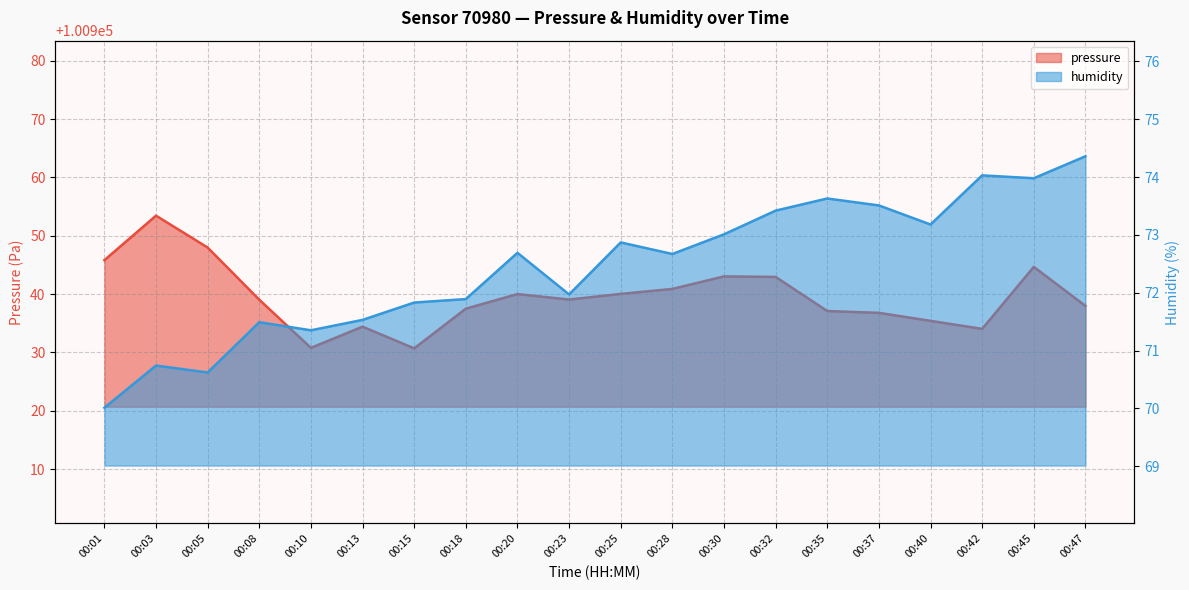

How many interior local valleys does the pressure series have?

4